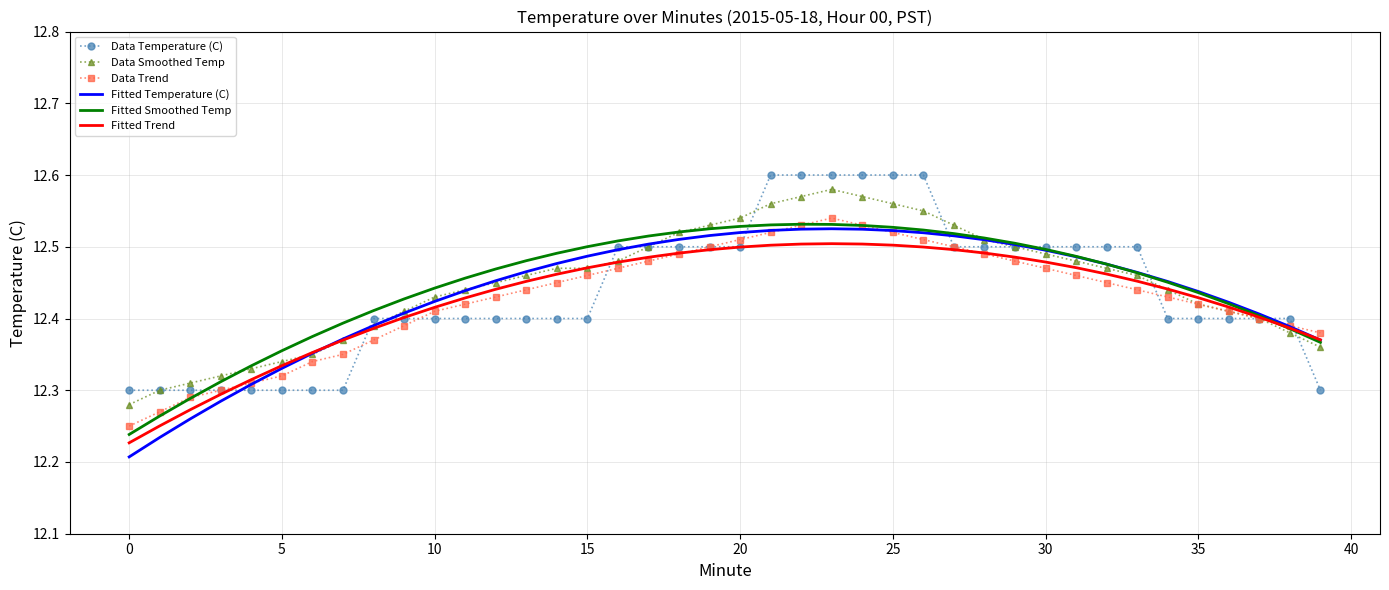

At which category is the sum across all series the highest?

23